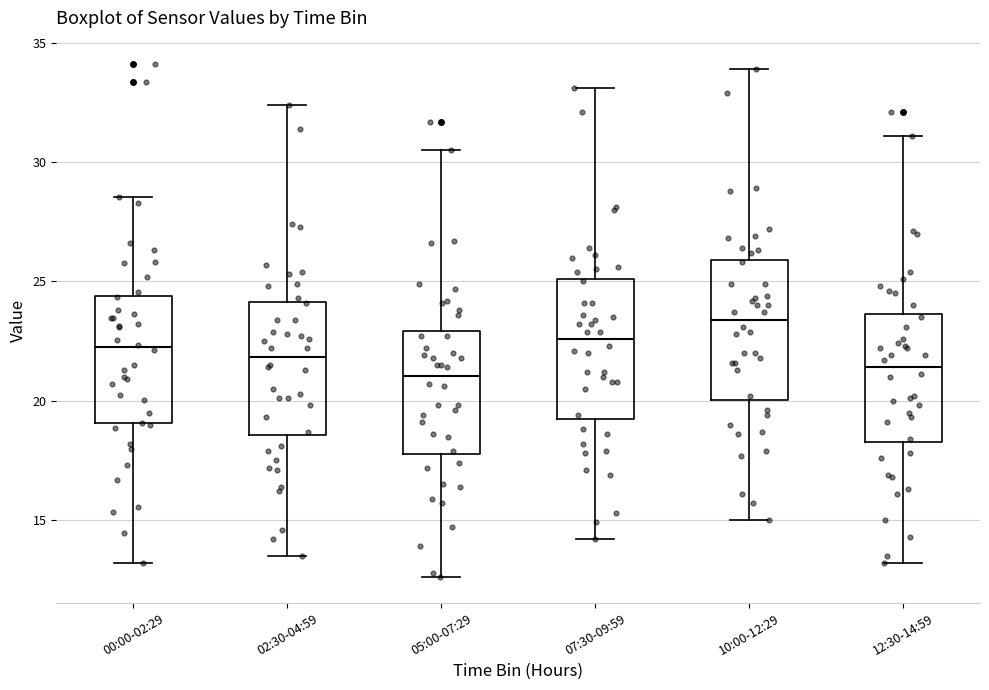

Reading left to right, read every box against the y-axis: the position of its median line, the range the box covers, and the ends of its whiskers. The values are not printed on the chart, so give them approximately, as read against the axis.

00:00-02:29: median 22.0, box 19.0 to 24.5, whiskers 13.0 to 28.5
02:30-04:59: median 22.0, box 18.5 to 24.0, whiskers 13.5 to 32.5
05:00-07:29: median 21.0, box 18.0 to 23.0, whiskers 12.5 to 30.5
07:30-09:59: median 22.5, box 19.5 to 25.0, whiskers 14.0 to 33.0
10:00-12:29: median 23.5, box 20.0 to 26.0, whiskers 15.0 to 34.0
12:30-14:59: median 21.5, box 18.5 to 23.5, whiskers 13.0 to 31.0